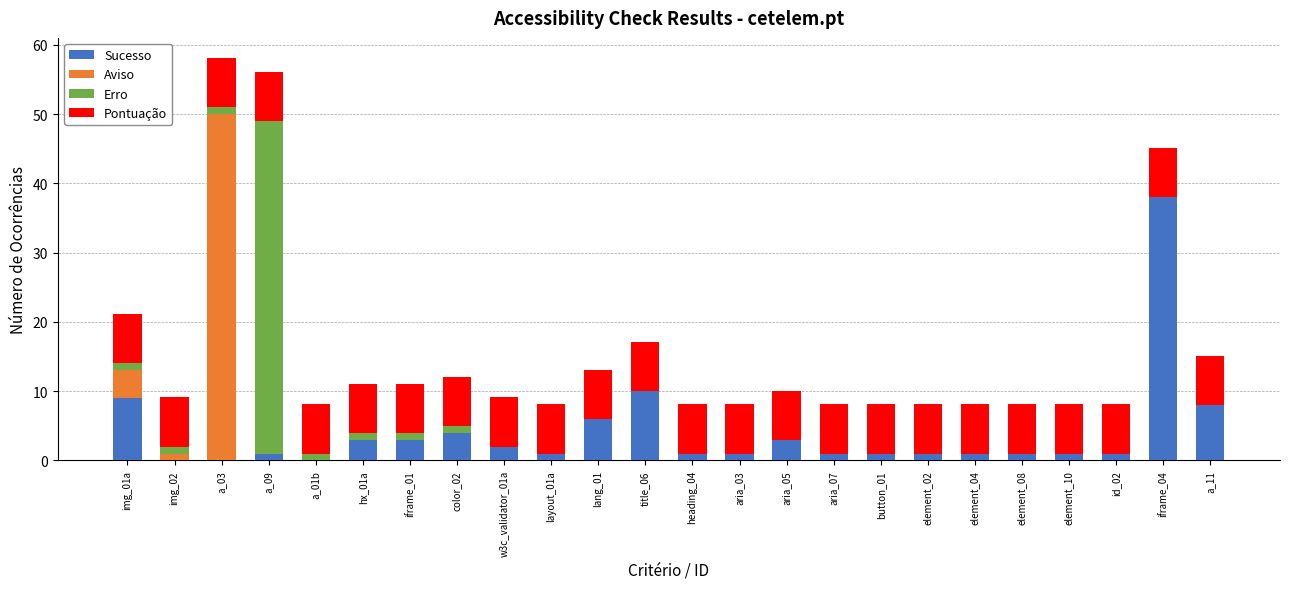

What is the highest value of the Sucesso series?

38.0